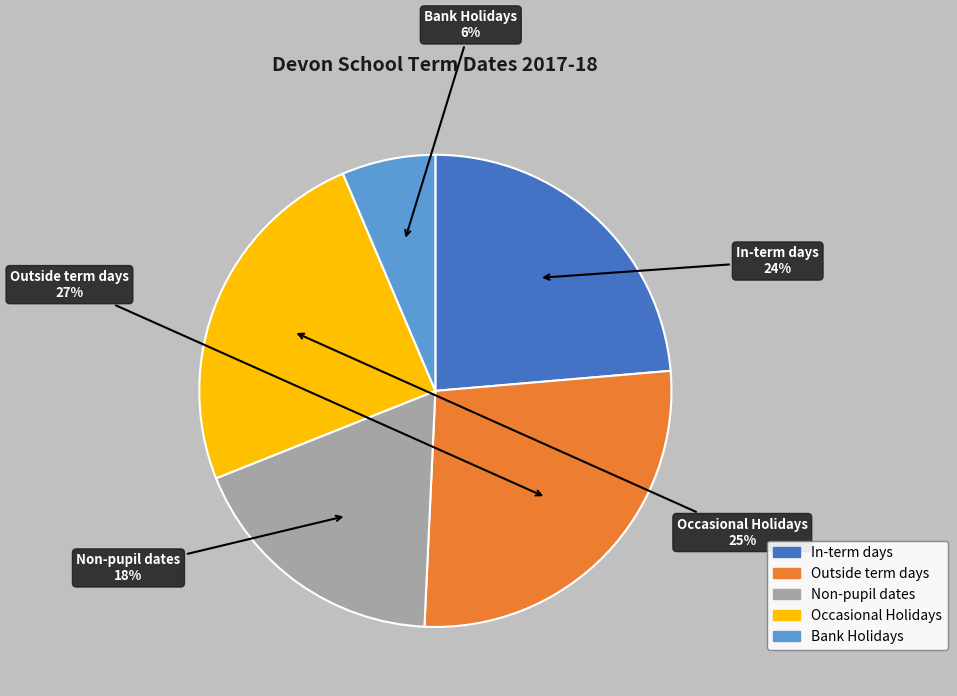

Is there a majority slice in this chart?

No